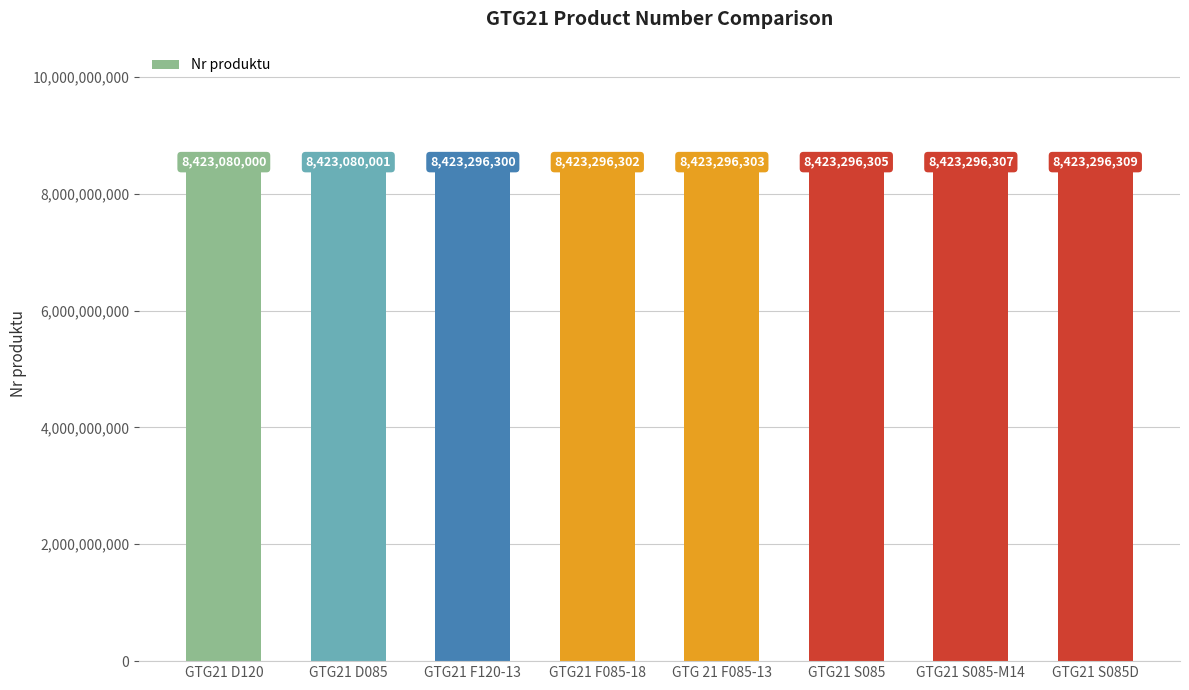

The value at GTG21 S085-M14 is 8423296307. True or false?

True